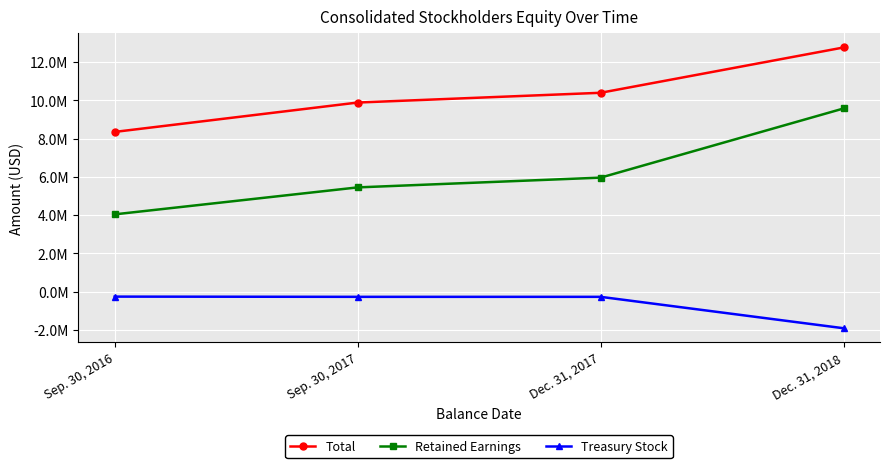

Reading left to right, transcribe all the data shown in this chart.

Total: Sep. 30, 2016=8352907	Sep. 30, 2017=9887519	Dec. 31, 2017=10397781	Dec. 31, 2018=12765485
Retained Earnings: Sep. 30, 2016=4045424	Sep. 30, 2017=5453820	Dec. 31, 2017=5964082	Dec. 31, 2018=9577792
Treasury Stock: Sep. 30, 2016=-253341	Sep. 30, 2017=-264841	Dec. 31, 2017=-264841	Dec. 31, 2018=-1905780